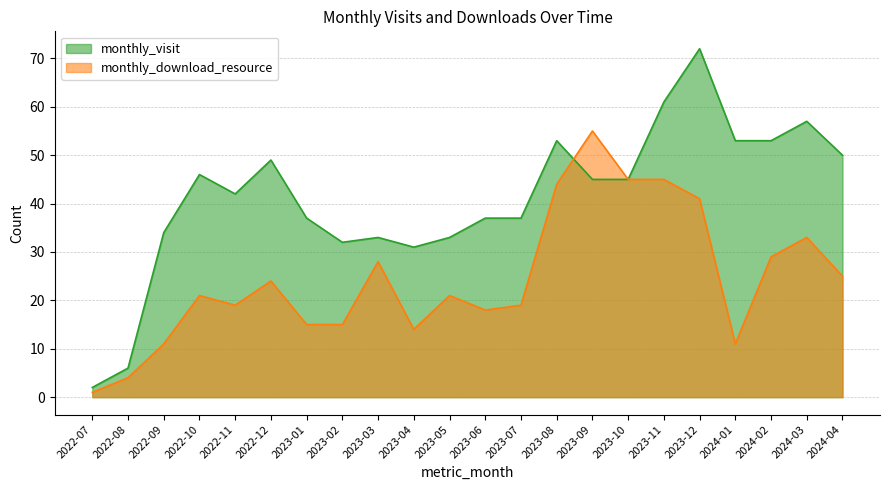

Reading left to right, list all the values displayed in this chart.

monthly_visit: 2	6	34	46	42	49	37	32	33	31	33	37	37	53	45	45	61	72	53	53	57	50
monthly_download_resource: 1	4	11	21	19	24	15	15	28	14	21	18	19	44	55	45	45	41	11	29	33	25